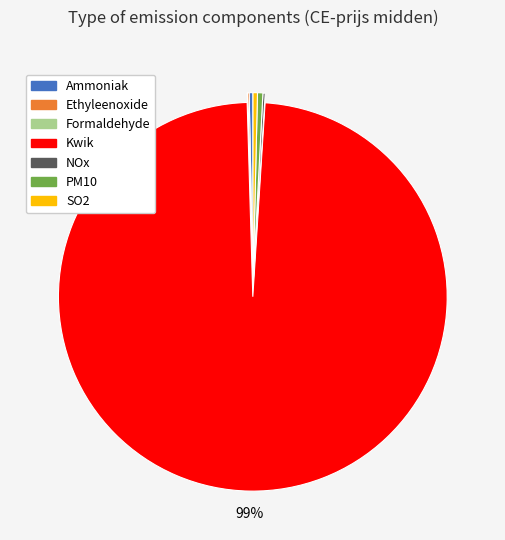

Which category has the biggest portion of the pie?

Kwik